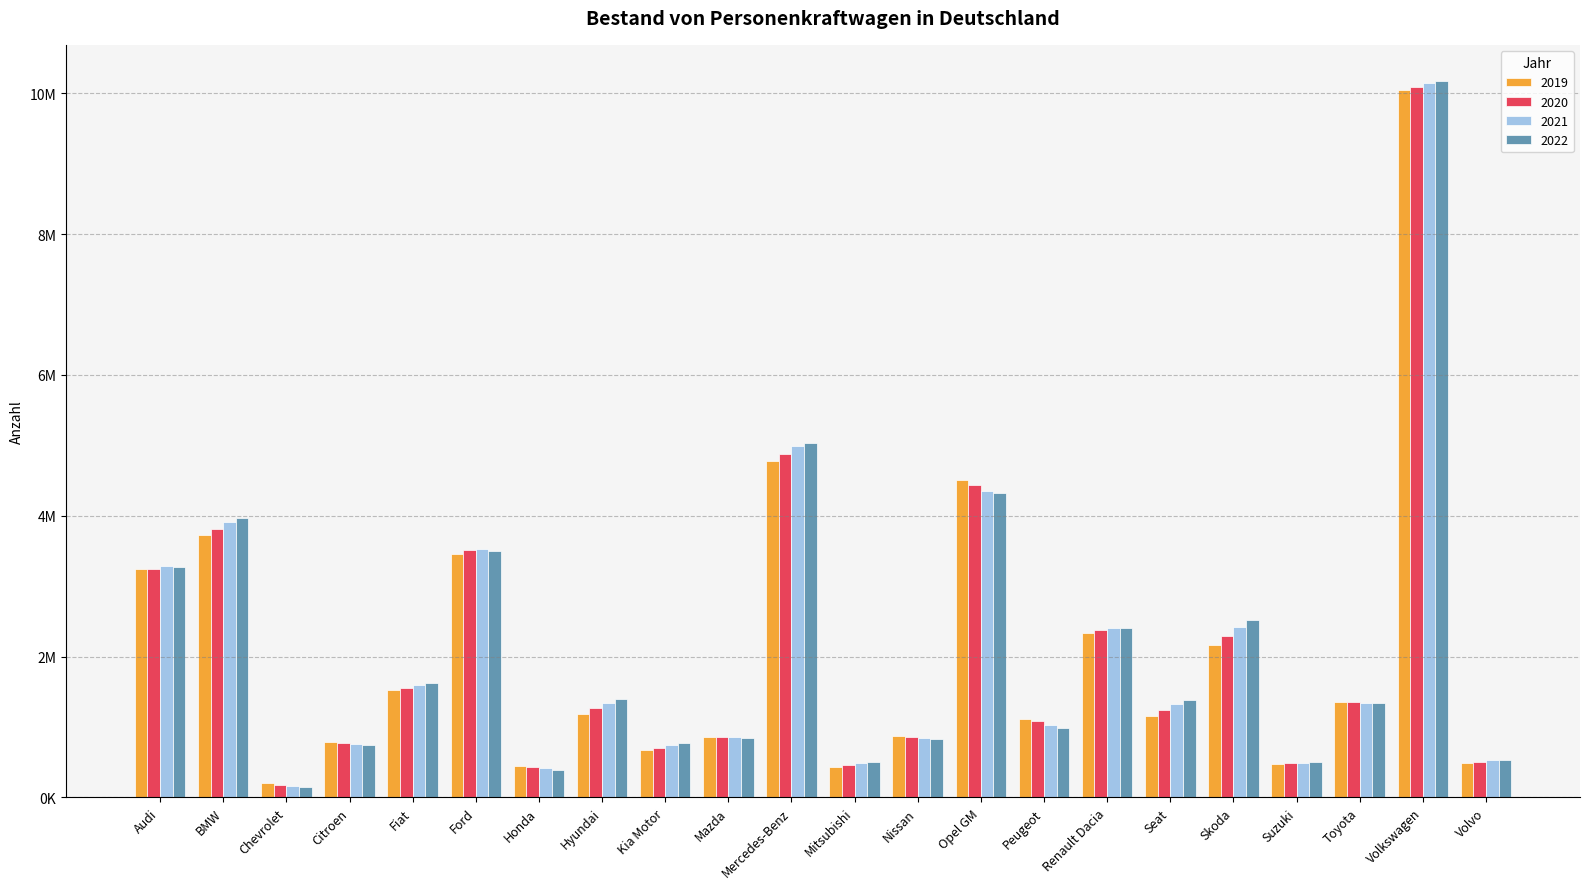

Which category has the lowest value across all series?

Chevrolet